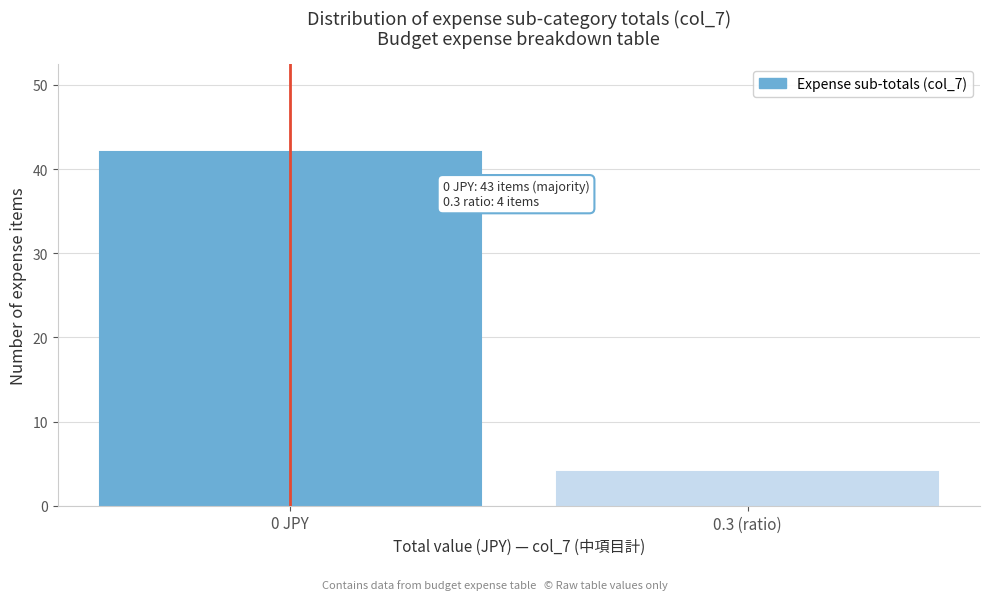

Reading left to right, what are all the values shown in this chart?

0 JPY=42	0.3 (ratio)=4